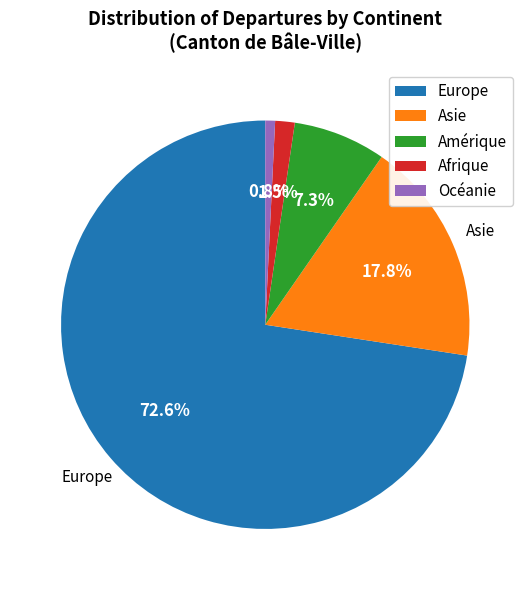

Is it true that Asie is 18% of the pie?

True